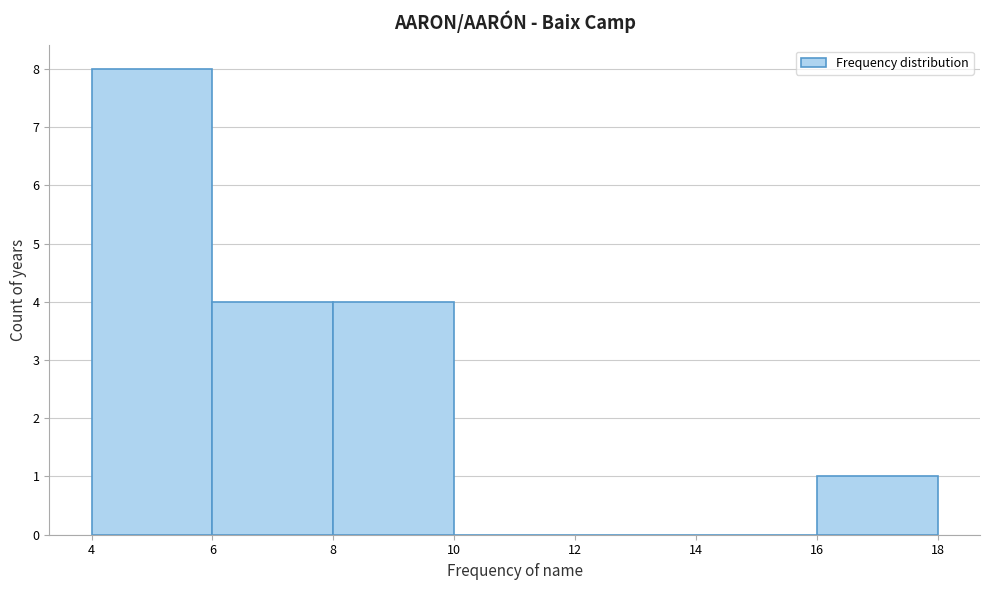

Reading left to right, list every bar in this chart as the range it spans on the x-axis followed by its height. The values are not printed on the chart, so give them approximately, as read against the axis.

4 to 6: 8
6 to 8: 4
8 to 10: 4
10 to 12: 0
12 to 14: 0
14 to 16: 0
16 to 18: 1